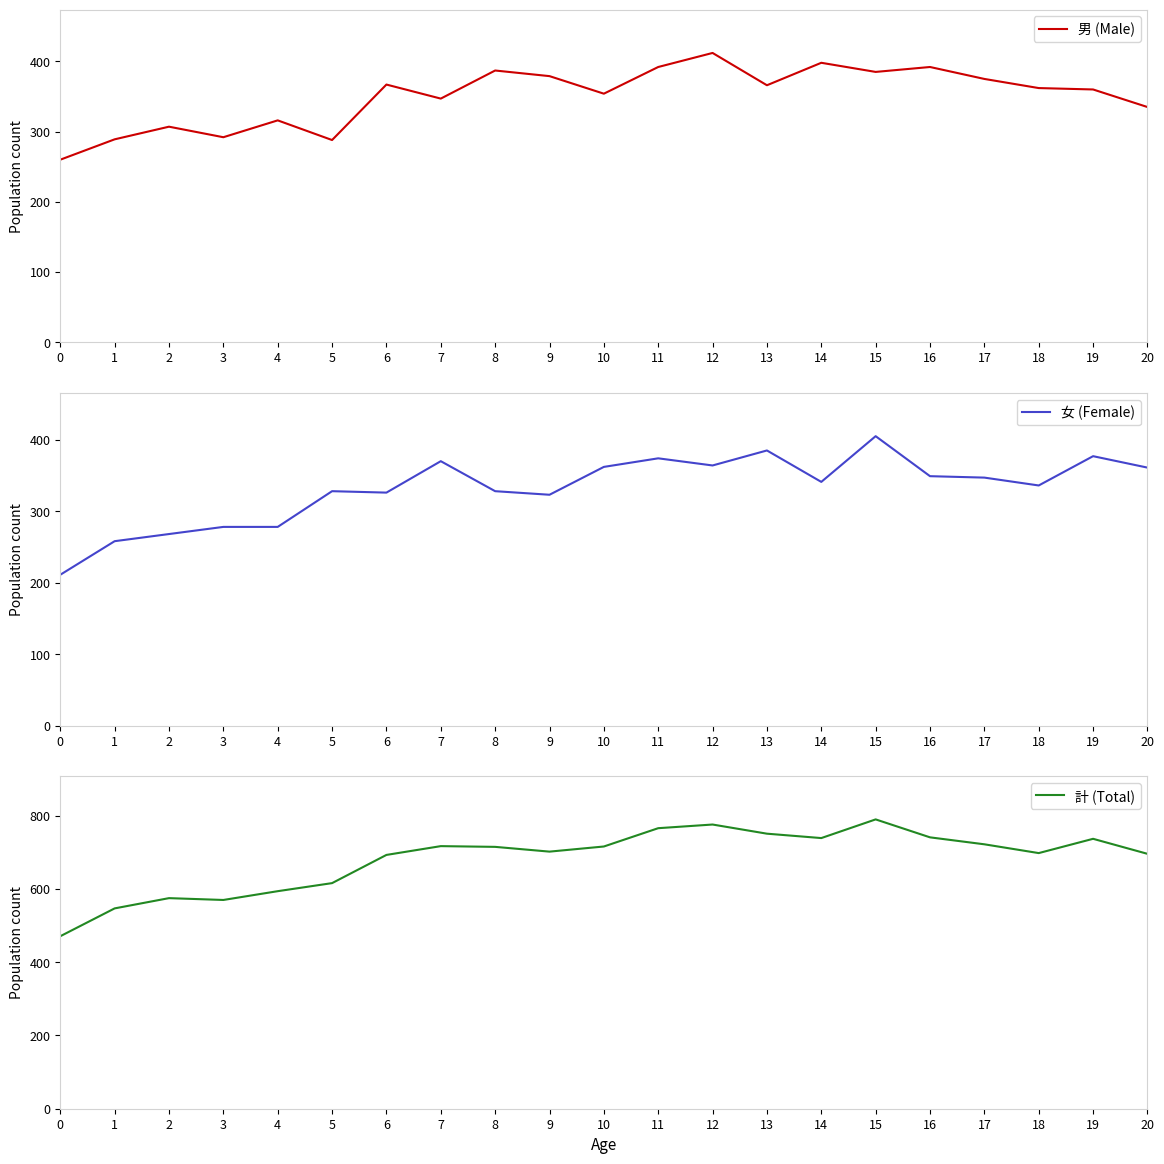

How many distinct data groups are displayed?

3